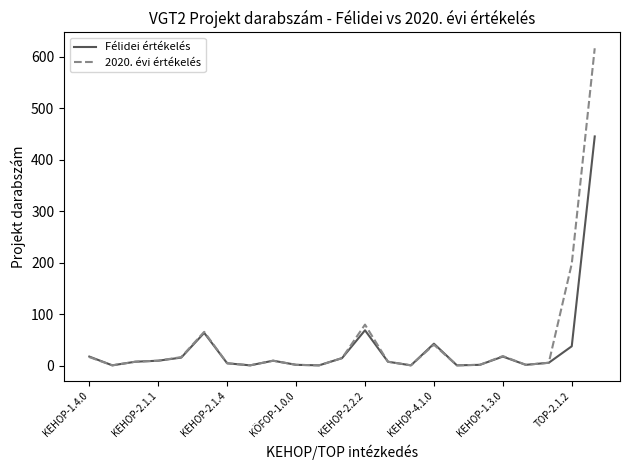

What are all the series names shown in the legend?

Félidei értékelés, 2020. évi értékelés